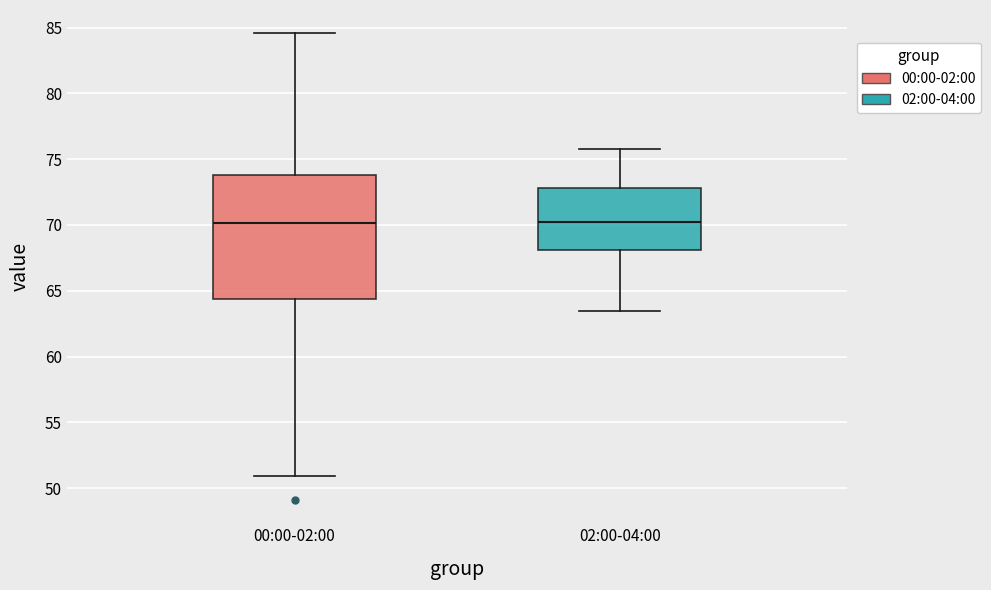

Comparing the boxes themselves (not the whiskers), which one is the tallest?

00:00-02:00